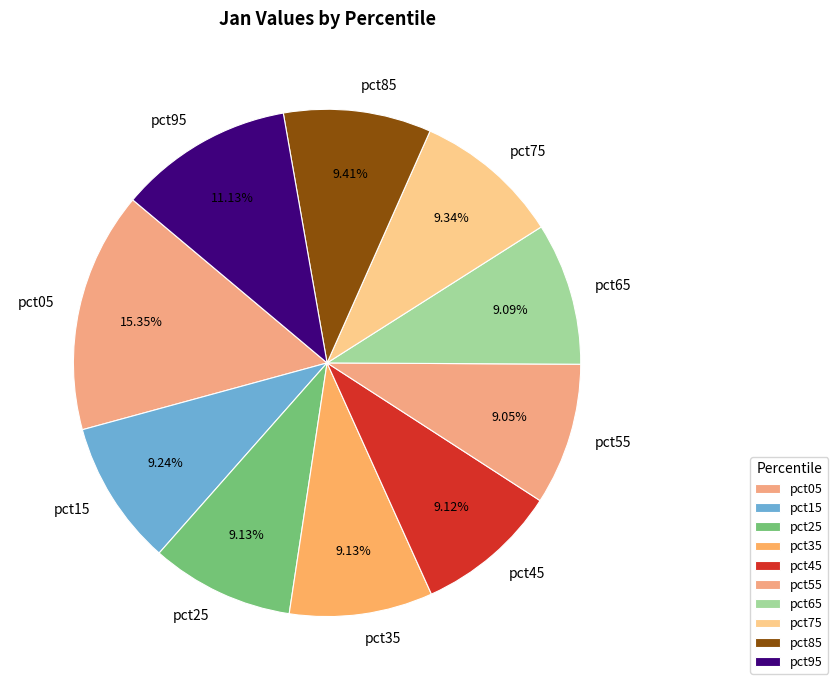

True or false: pct45 accounts for 1% of the total.

False